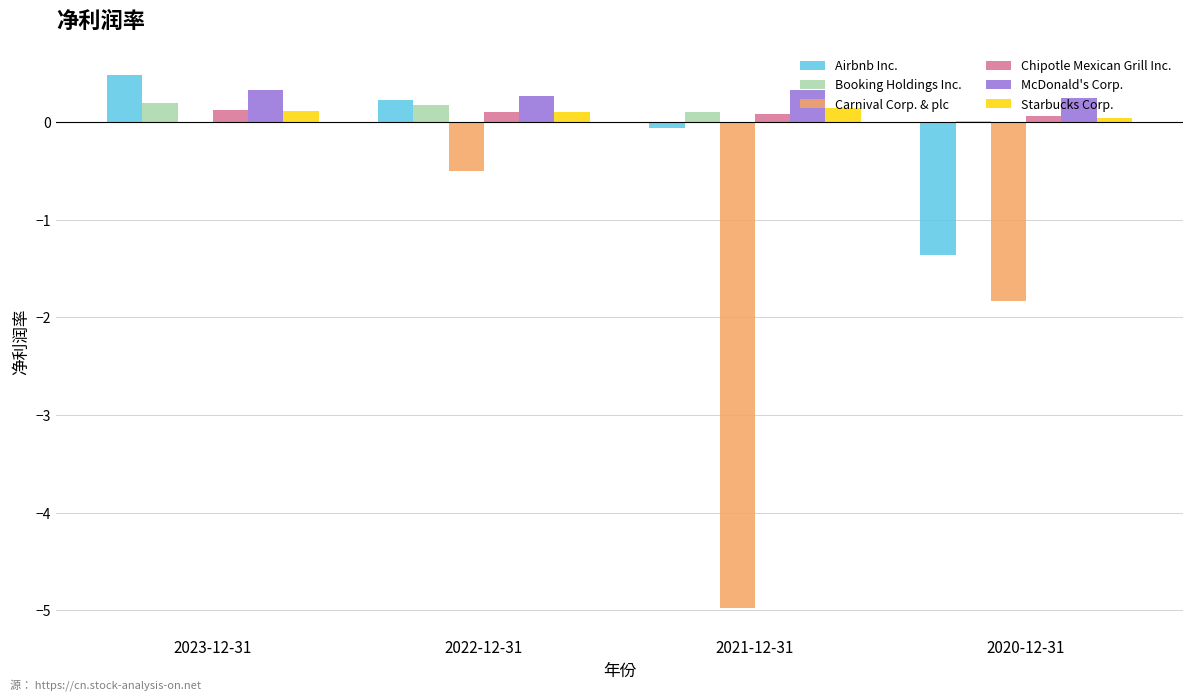

Which series has the widest spread of values?

Carnival Corp. & plc